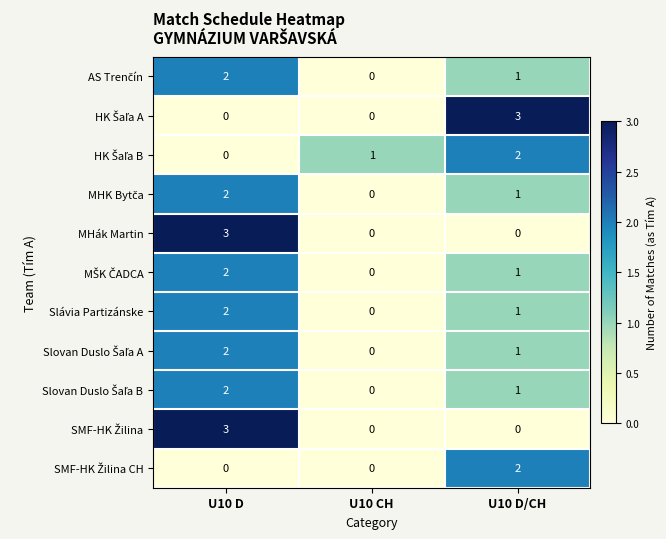

Is it true that MHák Martin equals 3 at U10 D?

True